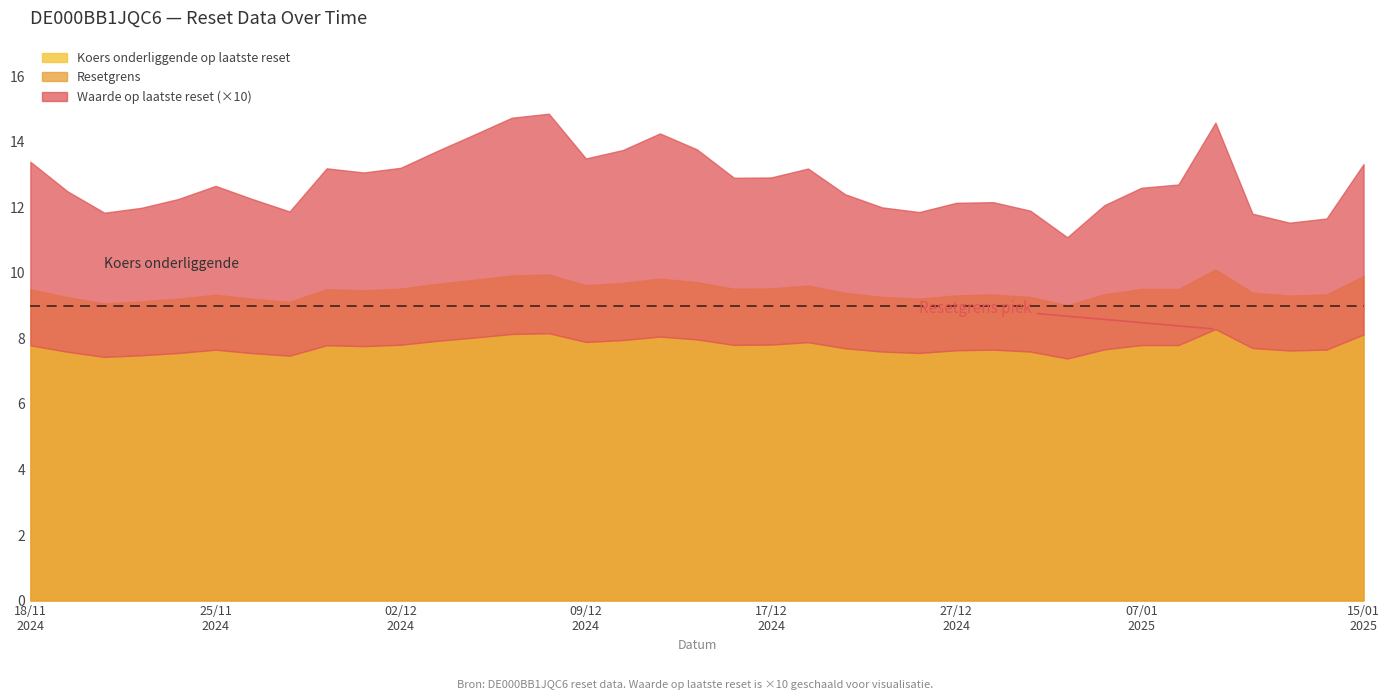

At which category is the sum across all series the highest?

2025-01-09